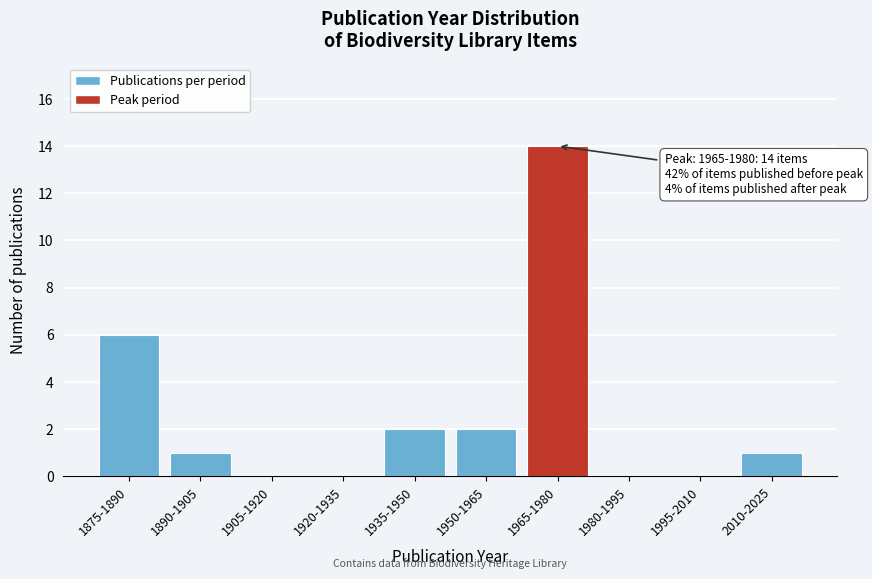

Reading right to left, extract all data points from this chart.

2010-2025=1	1995-2010=0	1980-1995=0	1965-1980=14	1950-1965=2	1935-1950=2	1920-1935=0	1905-1920=0	1890-1905=1	1875-1890=6